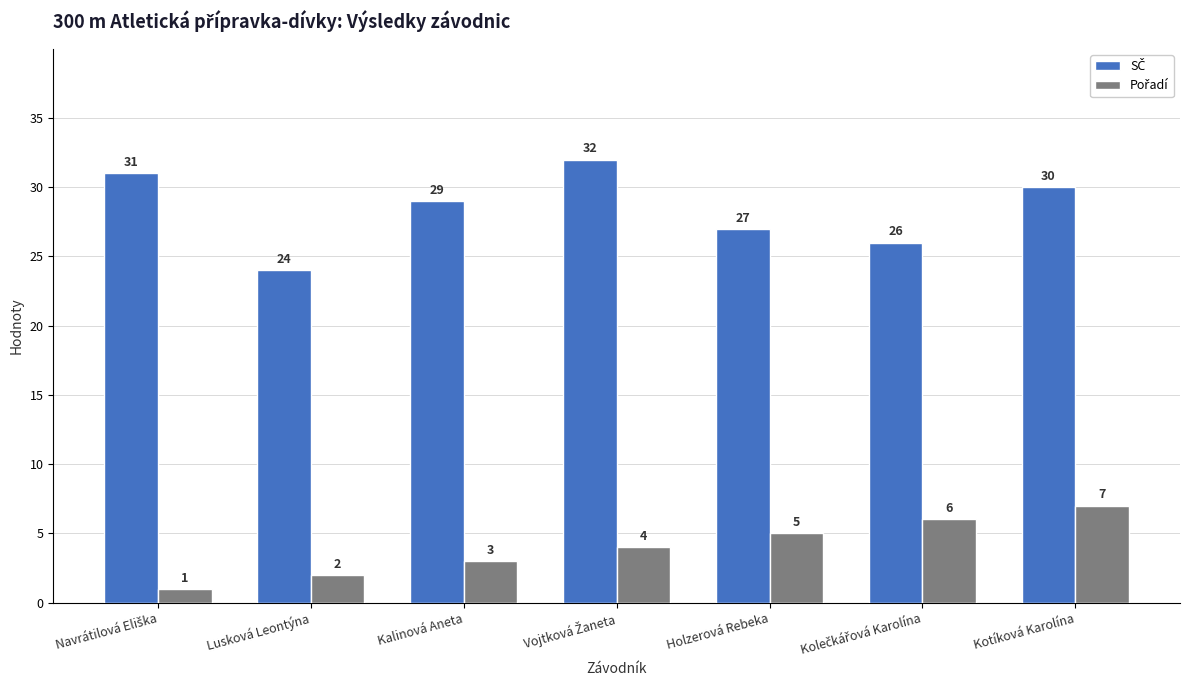

What is the difference between the highest and lowest values at Kalinová Aneta?

26